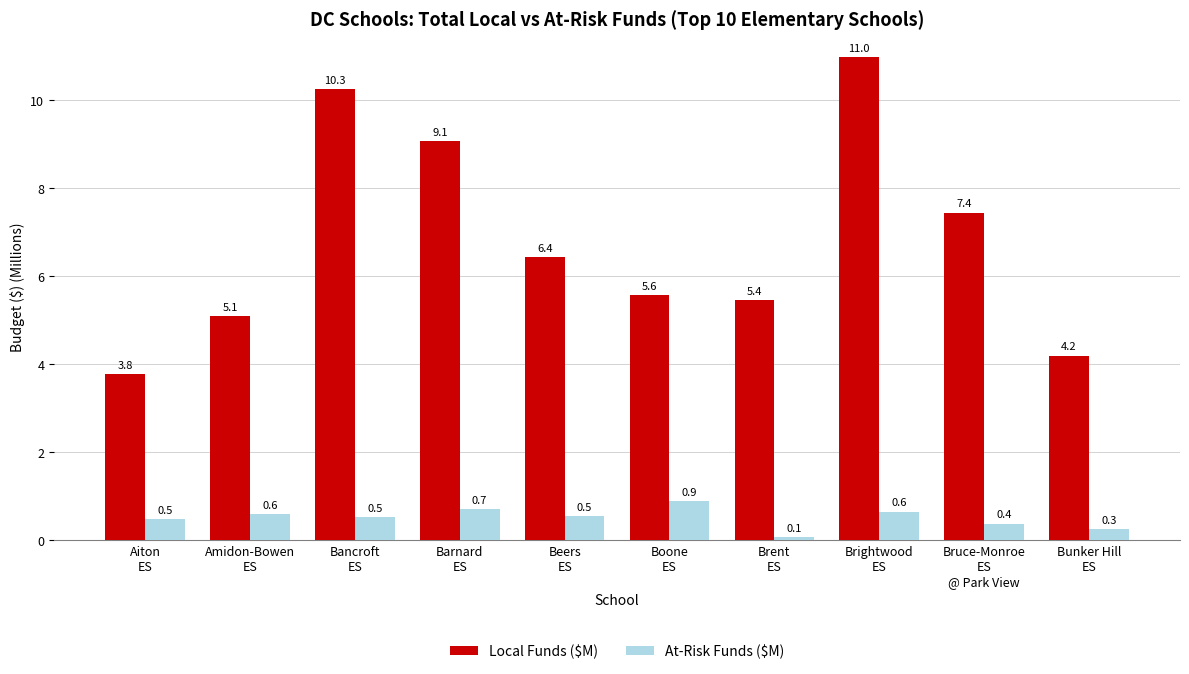

What is the total value across all series at Barnard
ES?

9.8